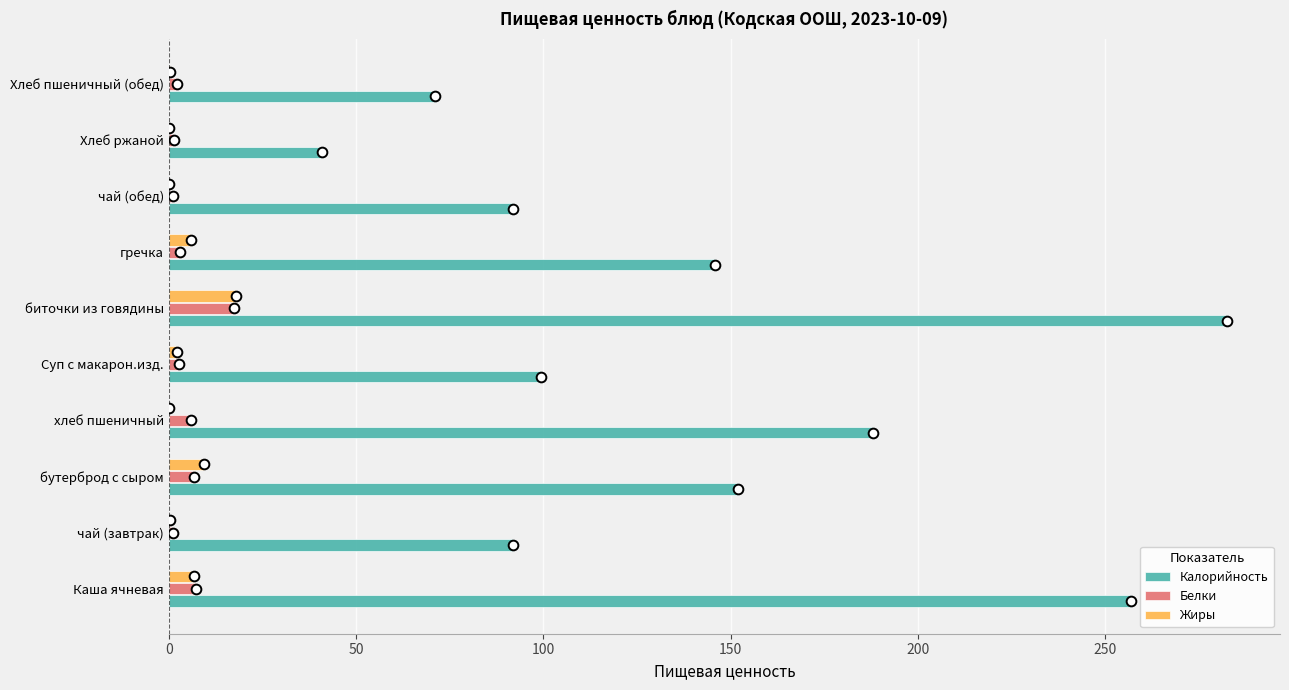

What value does the Калорийность series have at биточки из говядины?

282.5